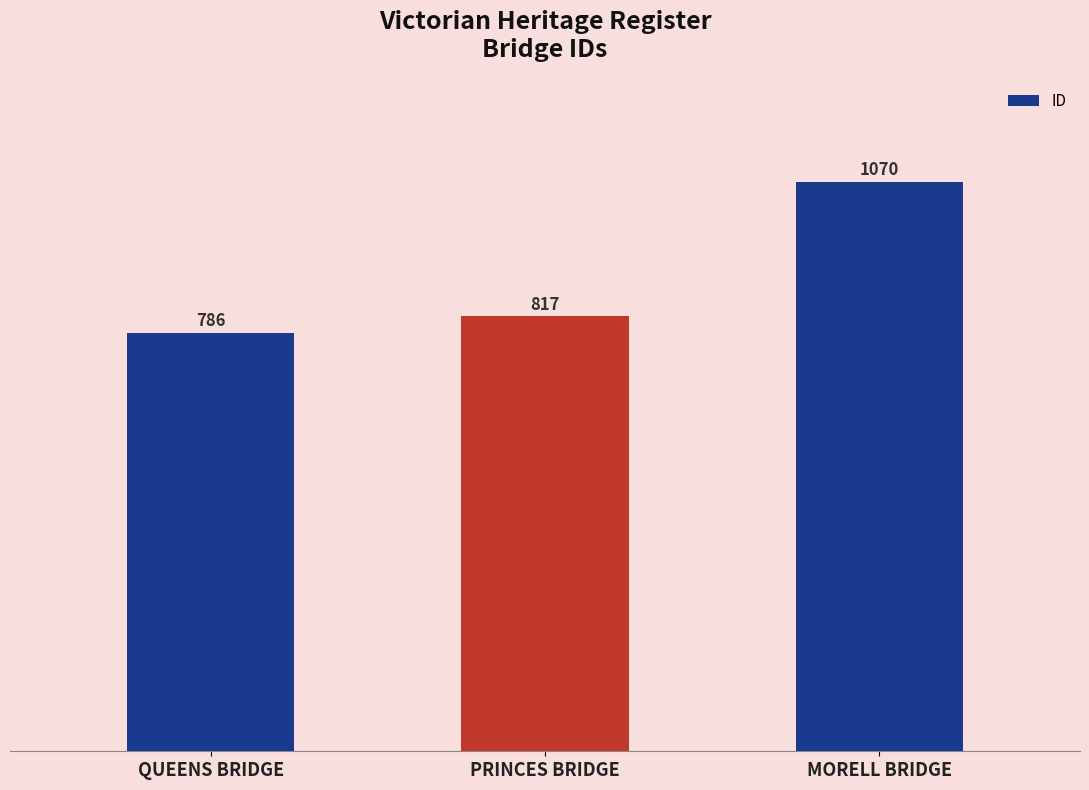

What is the change in value from PRINCES BRIDGE to MORELL BRIDGE?

+253